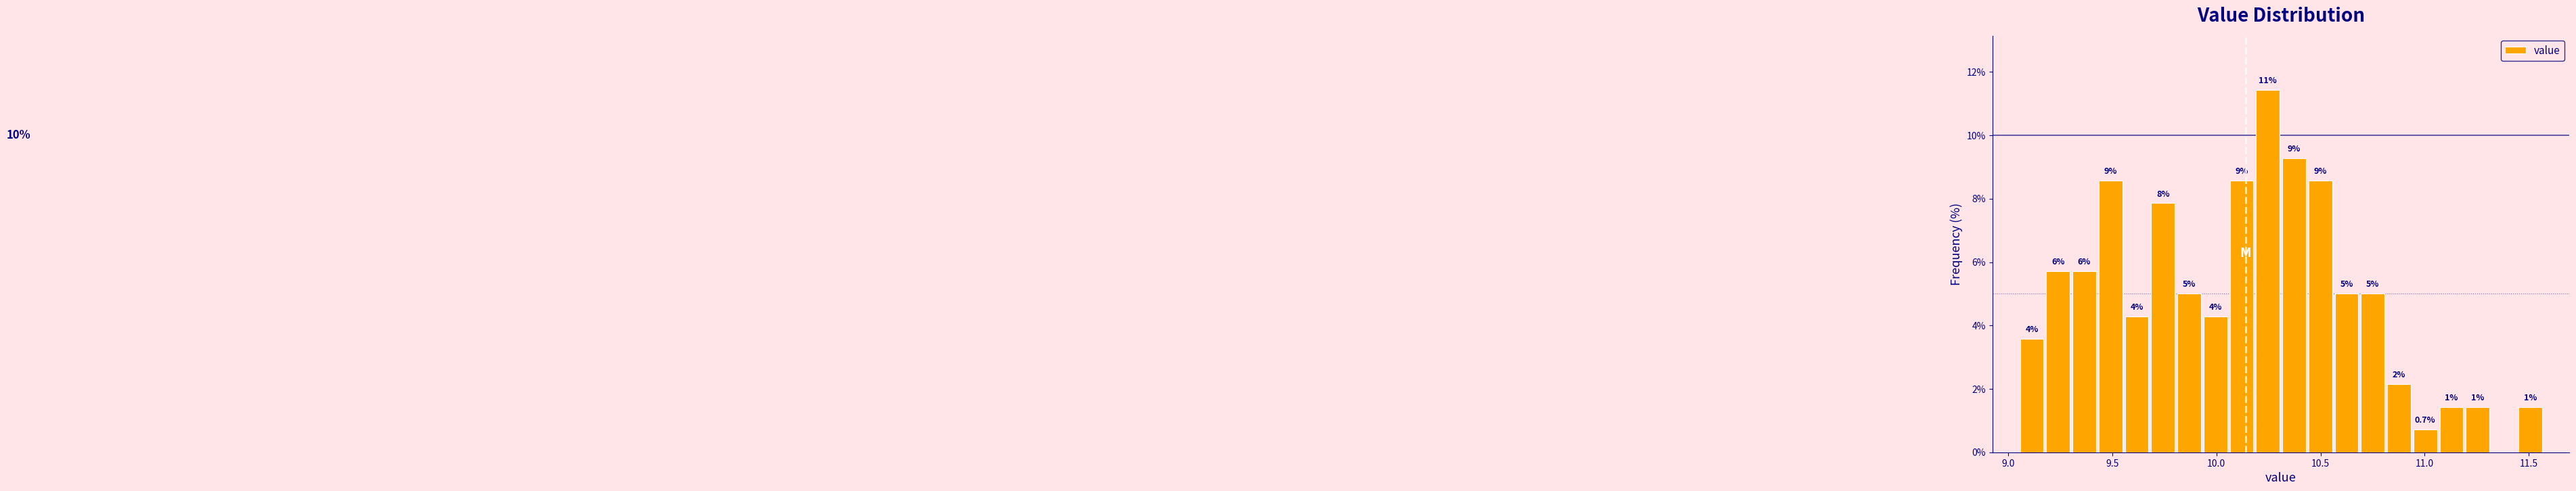

Around what value on the x-axis is the tallest bar? Give the approximate position of its centre, as read against the axis.

10.25